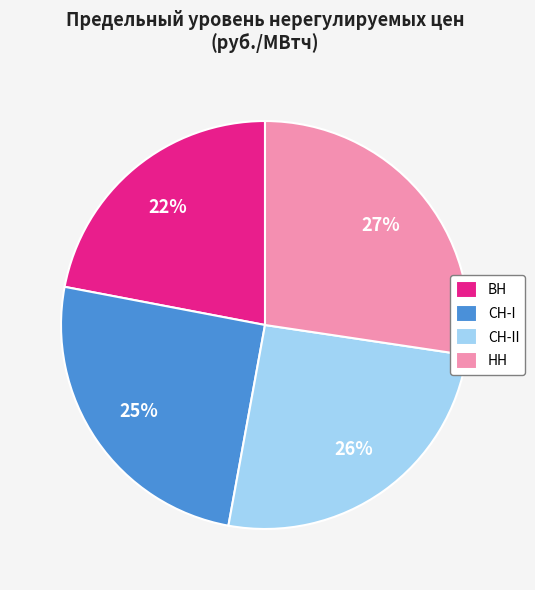

The ВН slice represents 14% of the pie. True or false?

False